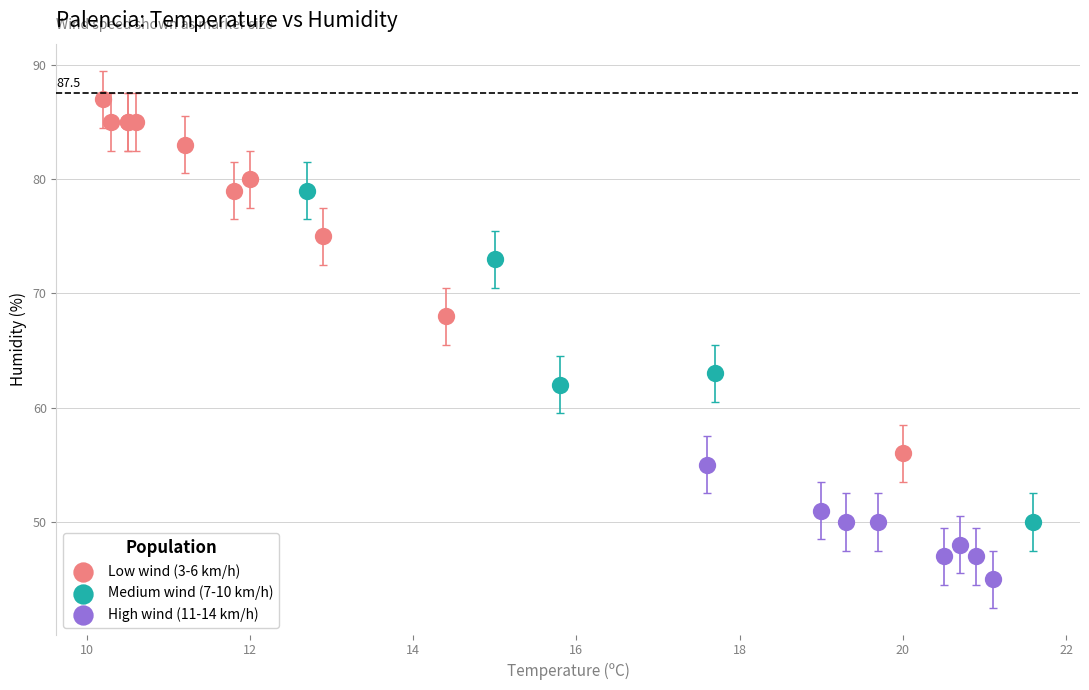

What are all the series names shown in the legend?

Low wind (3-6 km/h), Medium wind (7-10 km/h), High wind (11-14 km/h)